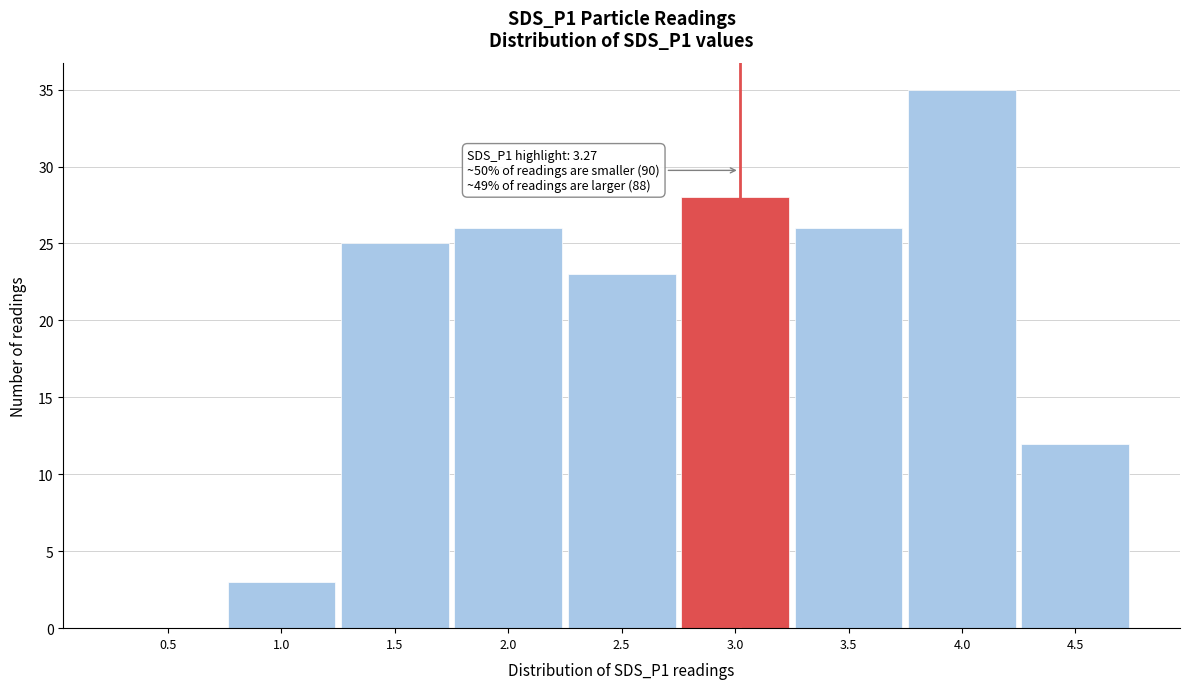

Reading right to left, transcribe all the data shown in this chart.

4.5=12	4.0=35	3.5=26	3.0=28	2.5=23	2.0=26	1.5=25	1.0=3	0.5=0